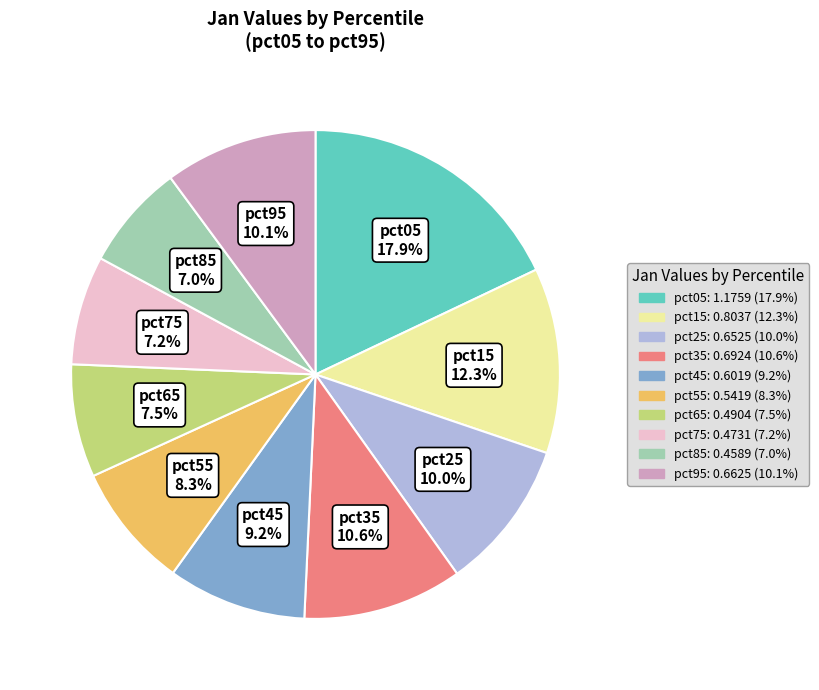

Count the number of slices in the pie.

10